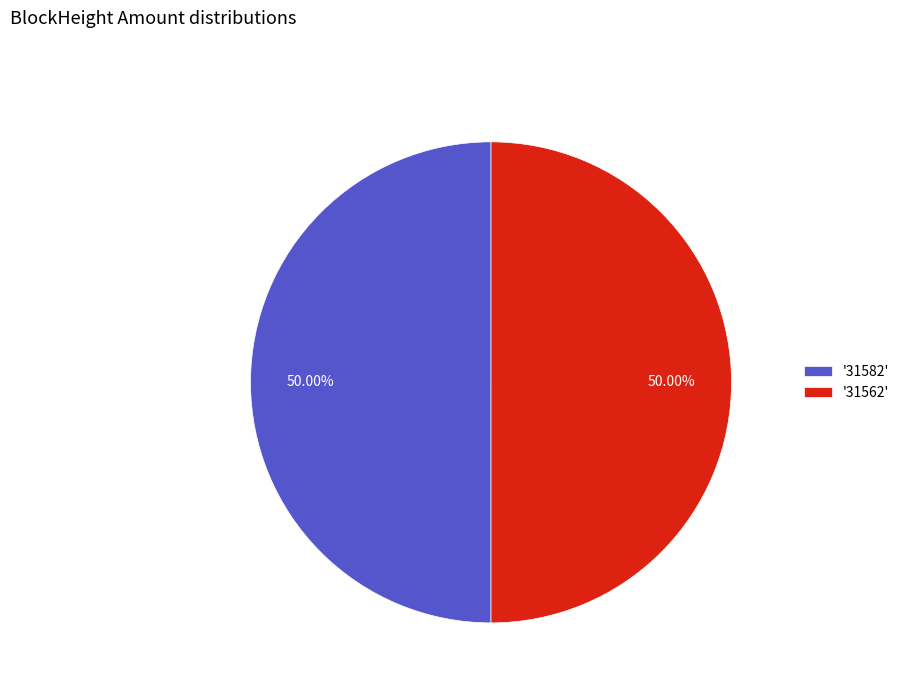

Approximately how many times larger is the value at '31562' compared to '31582'?

1.0